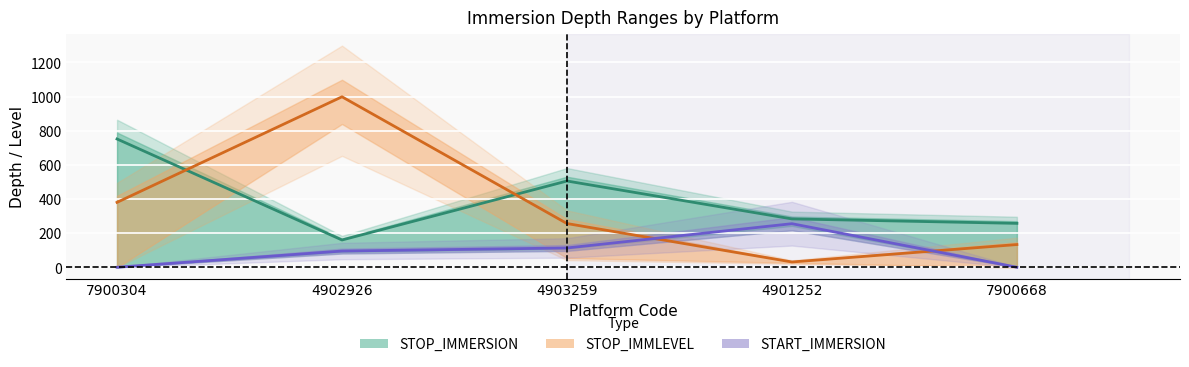

Between which two adjacent categories do START_IMMERSION and STOP_IMMLEVEL first intersect?

4903259 and 4901252